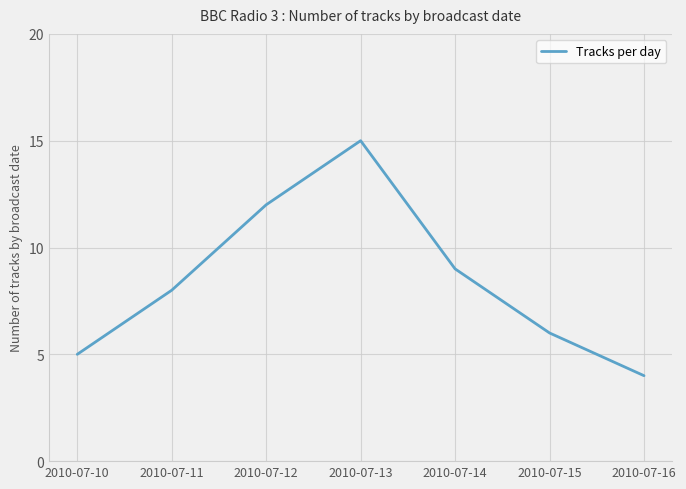

Which category has the highest value across all series?

2010-07-13